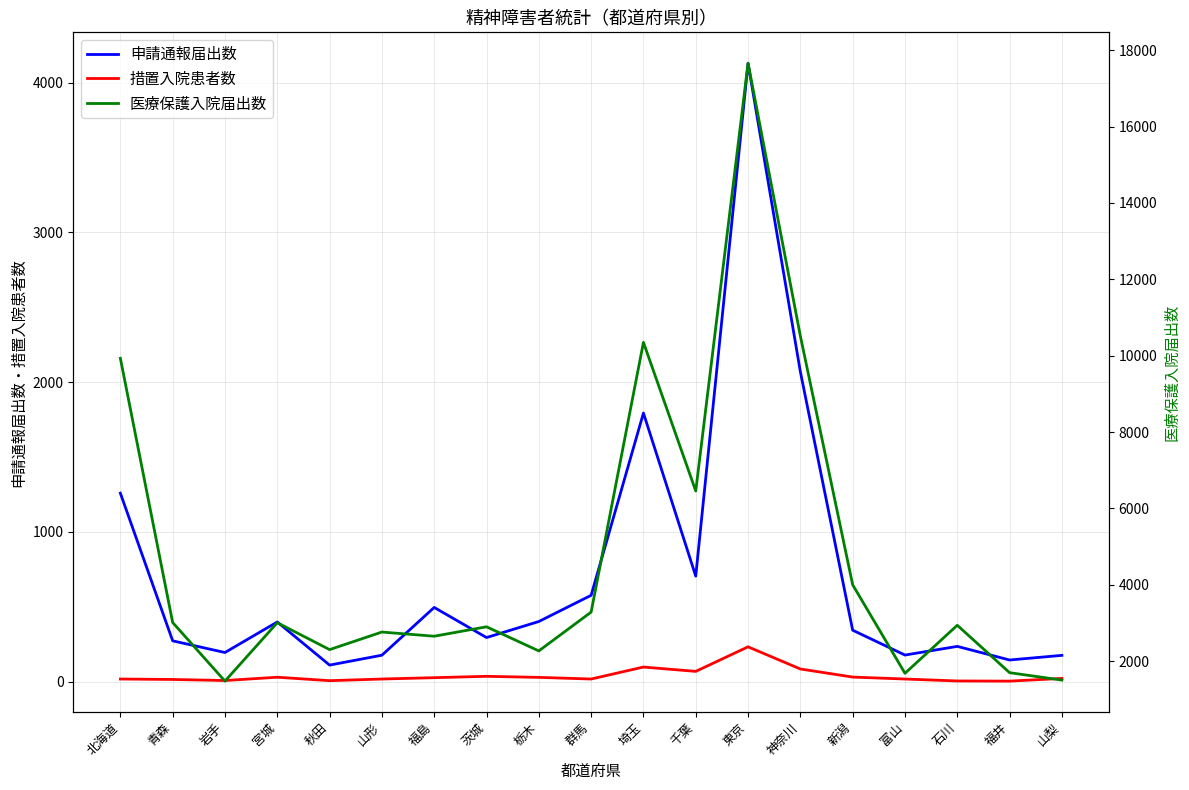

Reading left to right, extract all data points from this chart.

申請通報届出数: 北海道=1258	青森=272	岩手=194	宮城=398	秋田=110	山形=176	福島=495	茨城=294	栃木=401	群馬=576	埼玉=1793	千葉=704	東京=4129	神奈川=2069	新潟=343	富山=177	石川=235	福井=144	山梨=175
措置入院患者数: 北海道=17	青森=14	岩手=7	宮城=29	秋田=6	山形=17	福島=26	茨城=35	栃木=28	群馬=17	埼玉=97	千葉=68	東京=232	神奈川=84	新潟=30	富山=17	石川=4	福井=3	山梨=21
医療保護入院届出数: 北海道=9932	青森=3012	岩手=1477	宮城=3007	秋田=2302	山形=2762	福島=2653	茨城=2900	栃木=2268	群馬=3285	埼玉=10349	千葉=6456	東京=17659	神奈川=10516	新潟=4000	富山=1682	石川=2940	福井=1698	山梨=1504